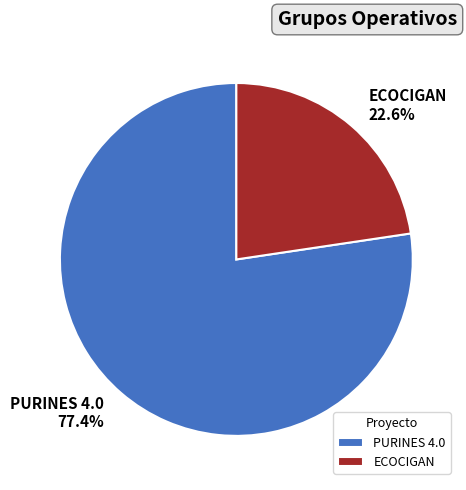

Is it true that PURINES 4.0 is 77% of the pie?

True